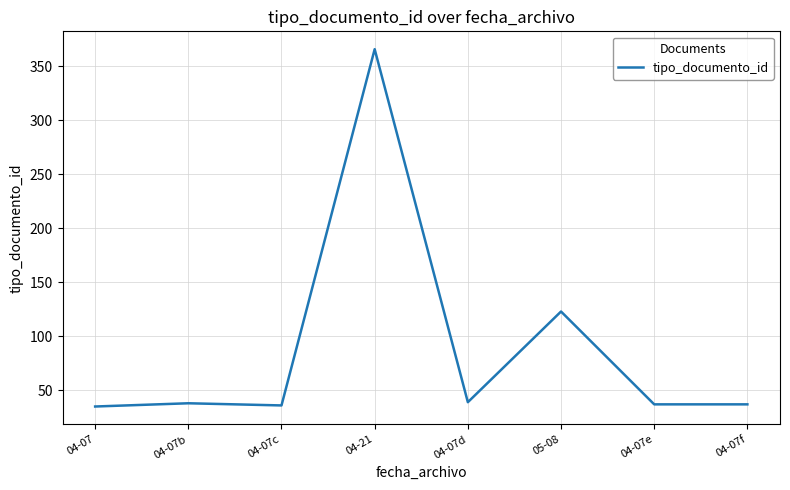

At which category does the chart reach its peak across all series?

04-21